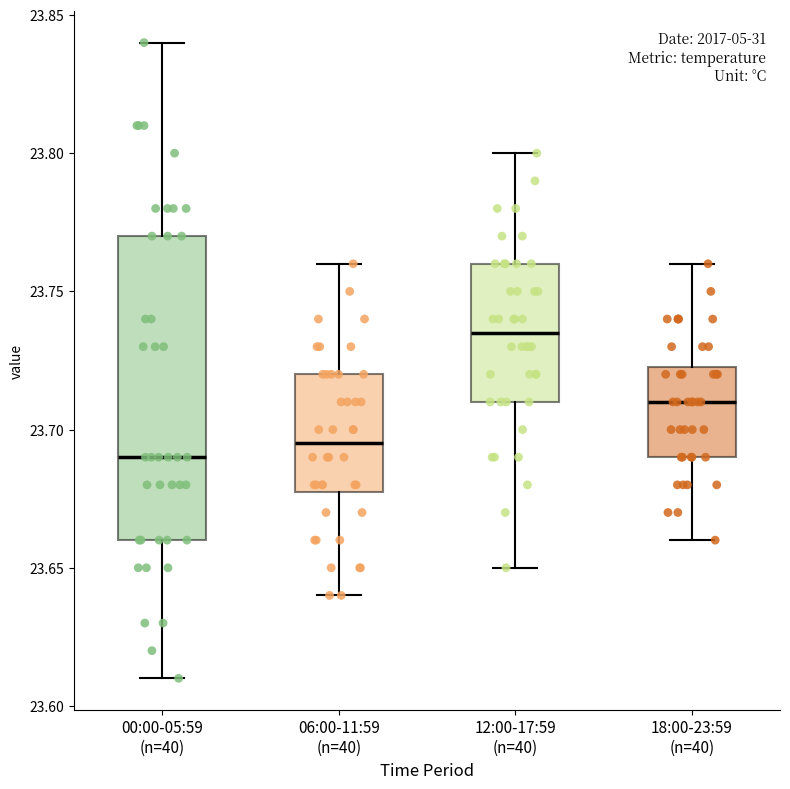

Reading left to right, transcribe this box plot: for each box, give where its median line is, the range the box spans, and where its two whiskers end, as read against the y-axis. The values are not printed on the chart, so give them approximately, as read against the axis.

00:00-05:59 (n=40): median 23.690, box 23.660 to 23.770, whiskers 23.610 to 23.840
06:00-11:59 (n=40): median 23.695, box 23.680 to 23.720, whiskers 23.640 to 23.760
12:00-17:59 (n=40): median 23.735, box 23.710 to 23.760, whiskers 23.650 to 23.800
18:00-23:59 (n=40): median 23.710, box 23.690 to 23.725, whiskers 23.660 to 23.760